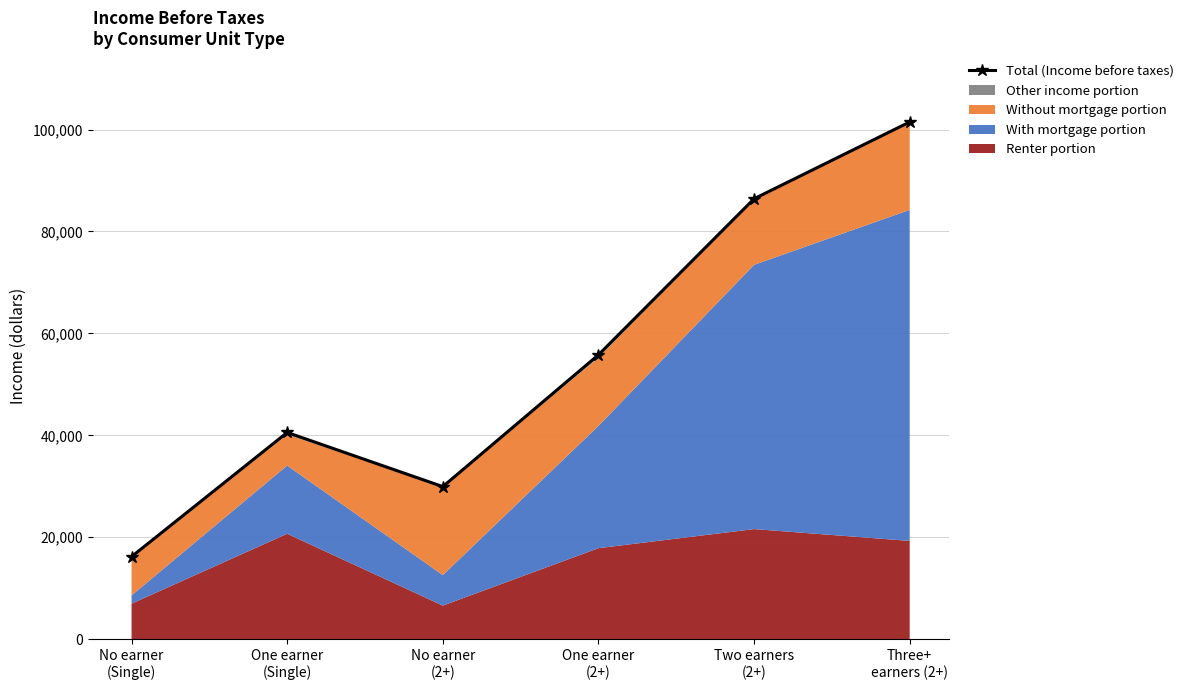

What is the maximum value shown in the chart?

101491